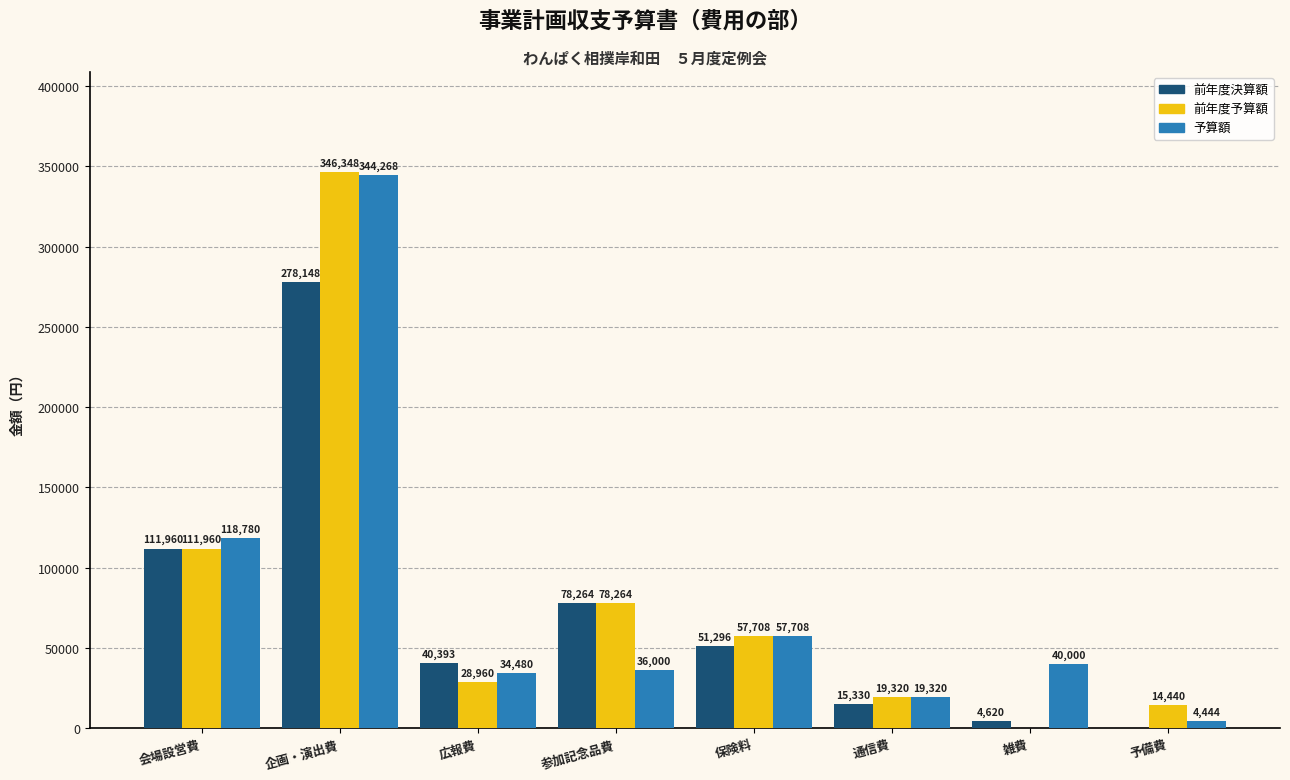

Count the number of categories in the chart.

8